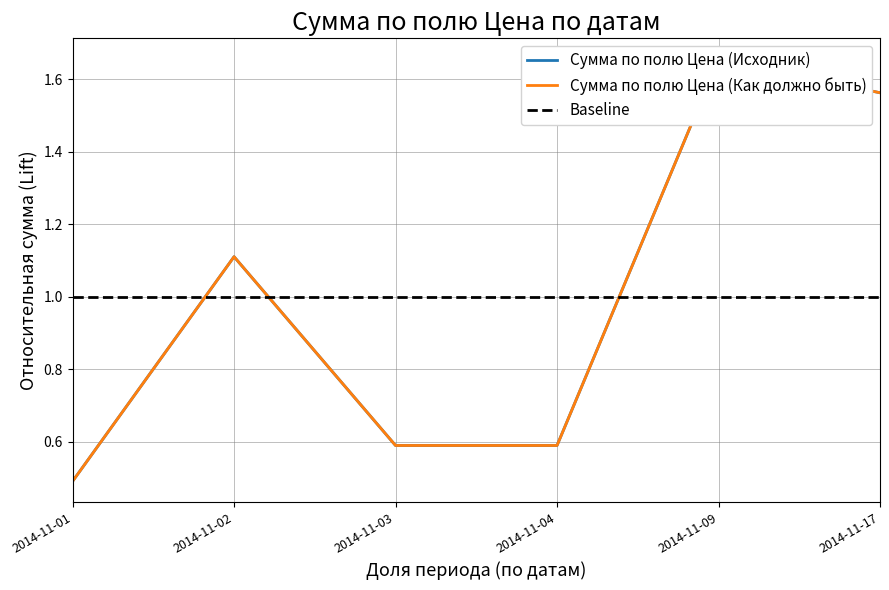

The value of Сумма по полю Цена (Как должно быть) at 2014-11-01 is 0.7. True or false?

False